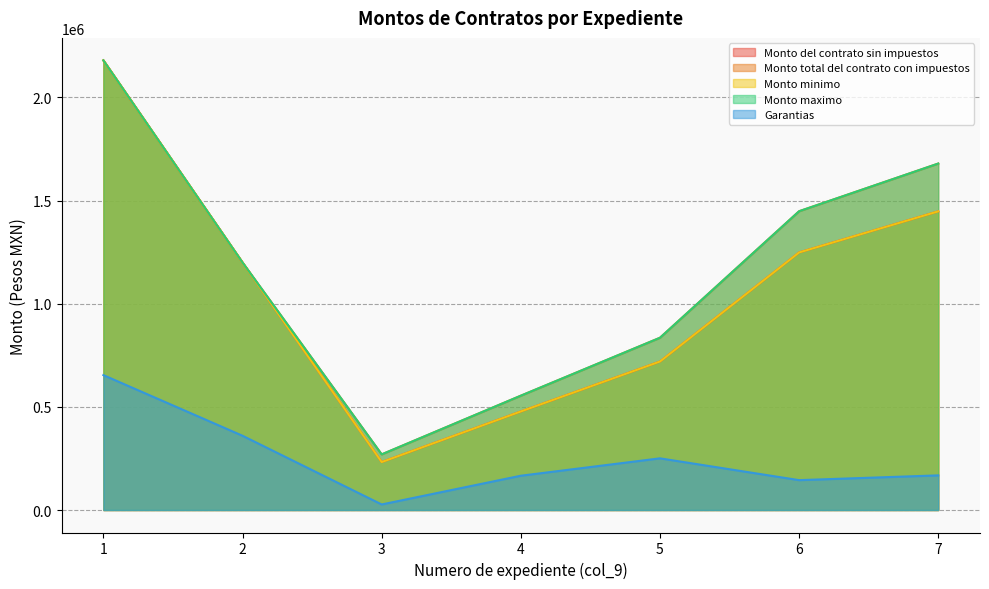

The Monto total del contrato con impuestos series shows 835200.0 at 5. True or false?

True